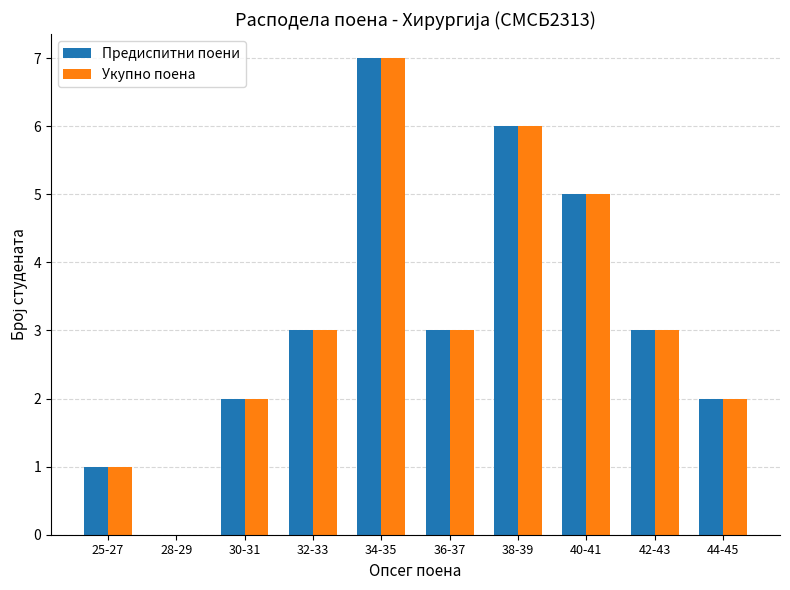

What is the difference between the Укупно поена values at 42-43 and 30-31?

1